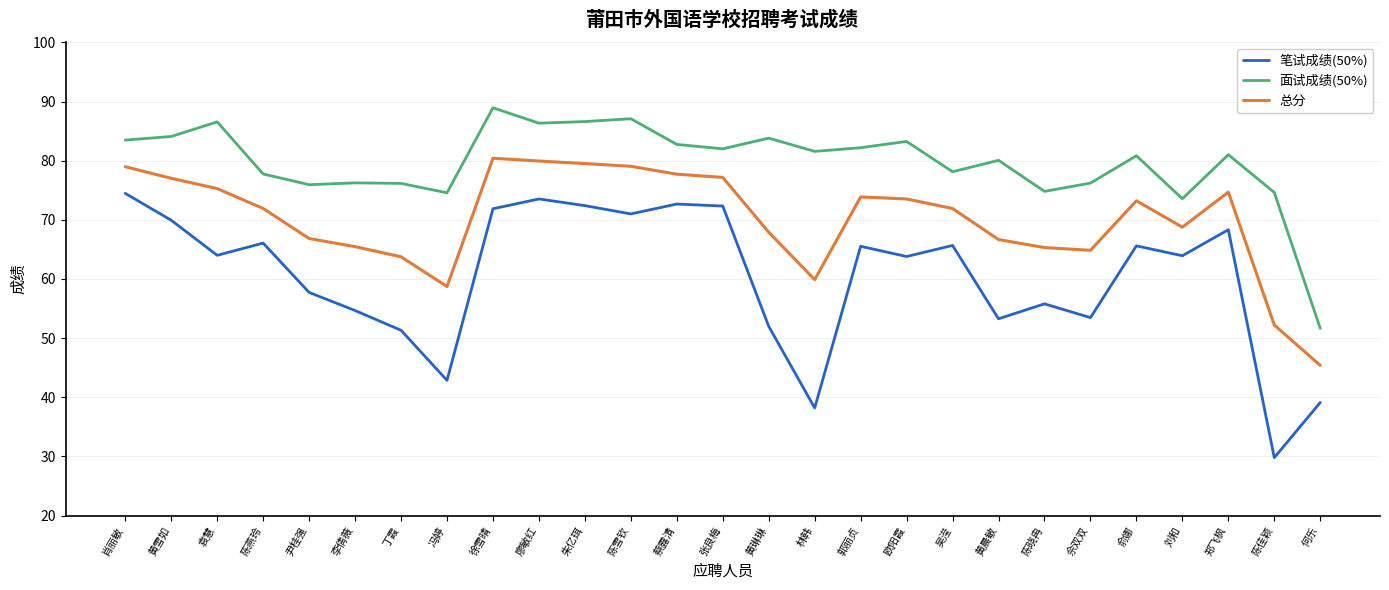

True or false: 面试成绩(50%) and 笔试成绩(50%) cross at least once.

False